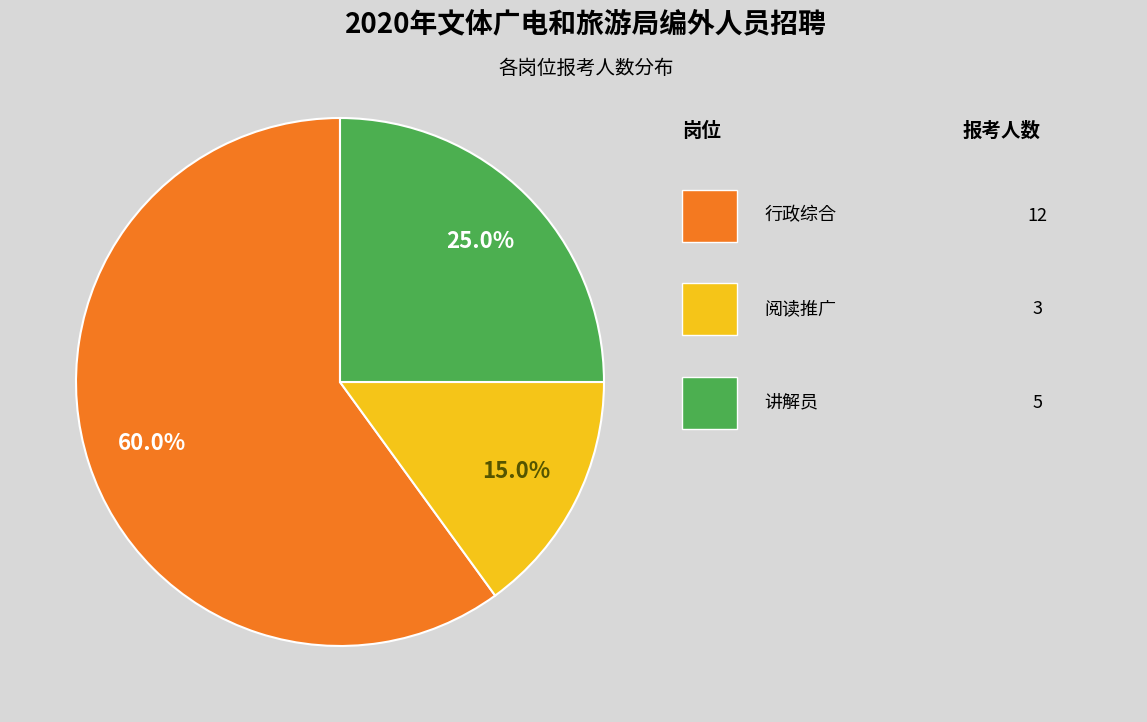

Does any single category account for the majority?

Yes